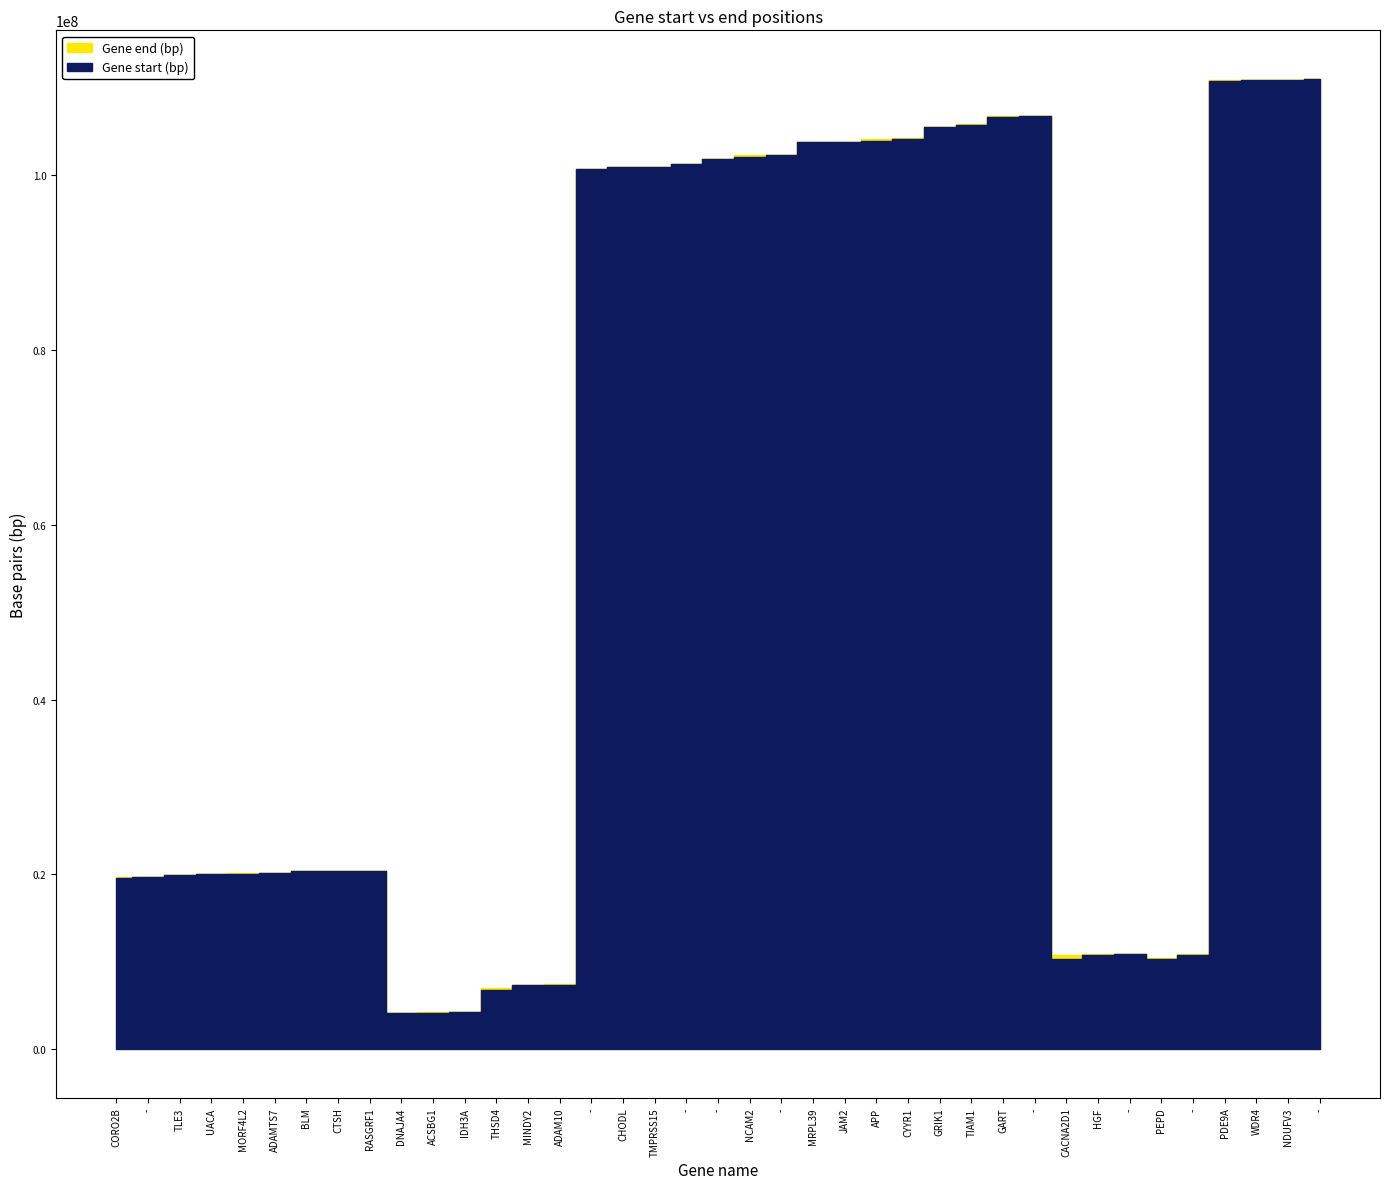

What is the label of the 5th point from the left?

MORF4L2